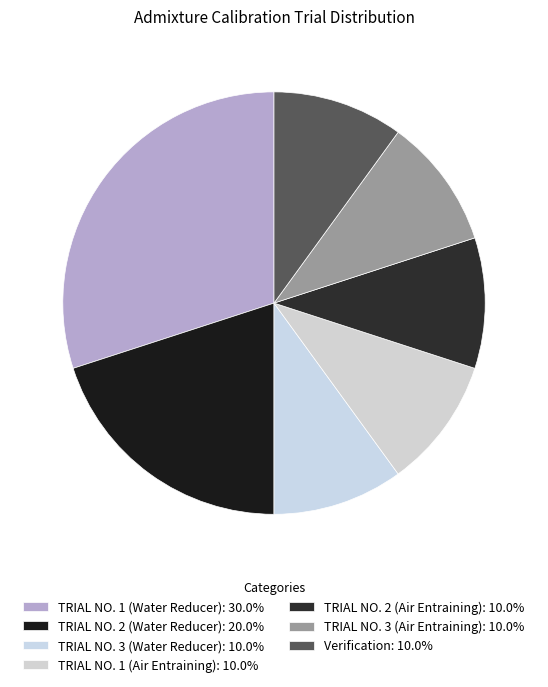

Is TRIAL NO. 2 (Air Entraining) the majority of the pie?

No